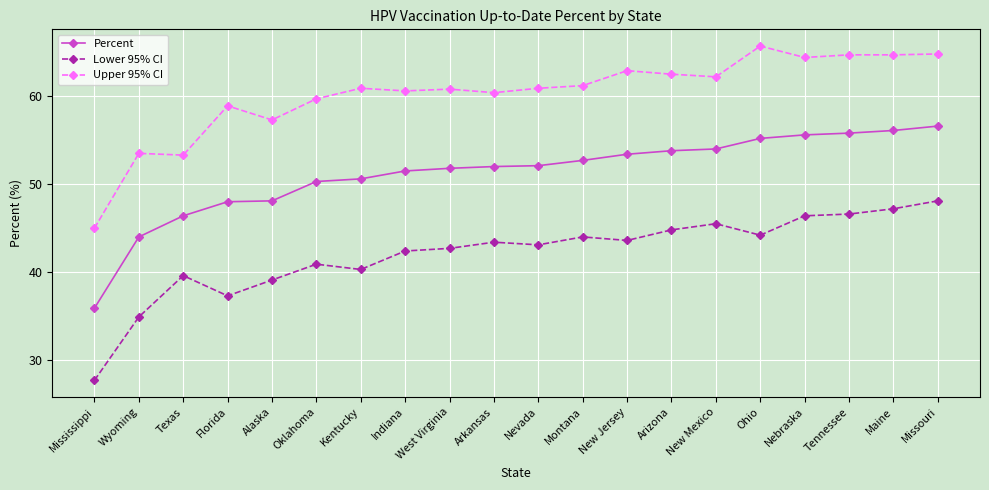

True or false: Upper 95% CI and Lower 95% CI cross at least once.

False